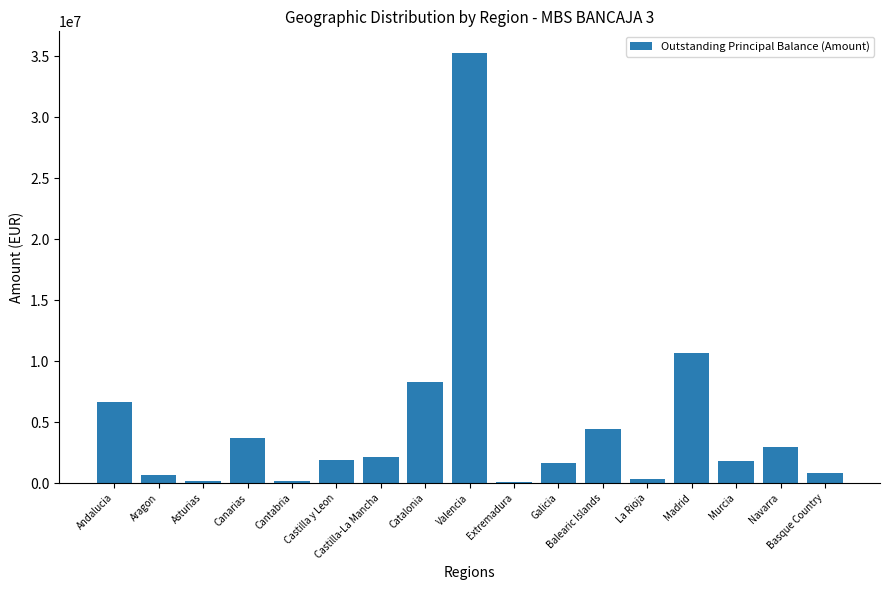

The value at Balearic Islands is 6790057.5. True or false?

False